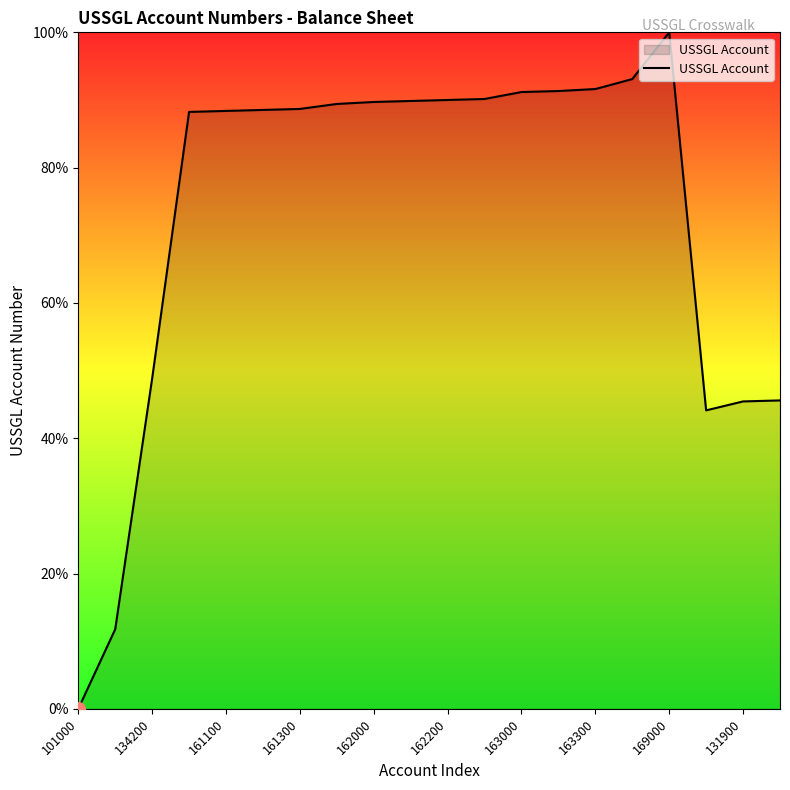

How many distinct data groups are displayed?

1